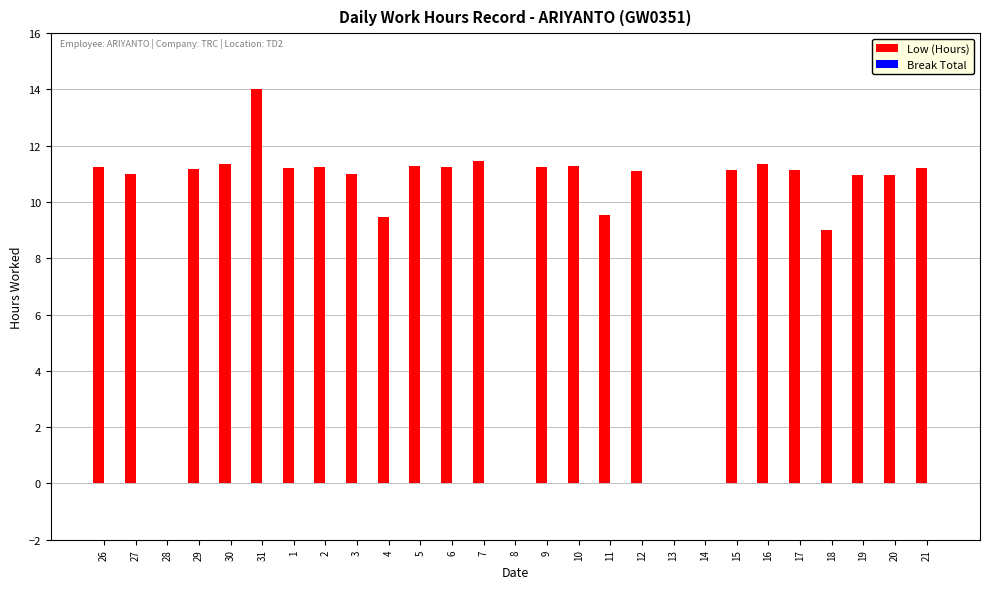

True or false: the data shows 16.8 at 21.

False